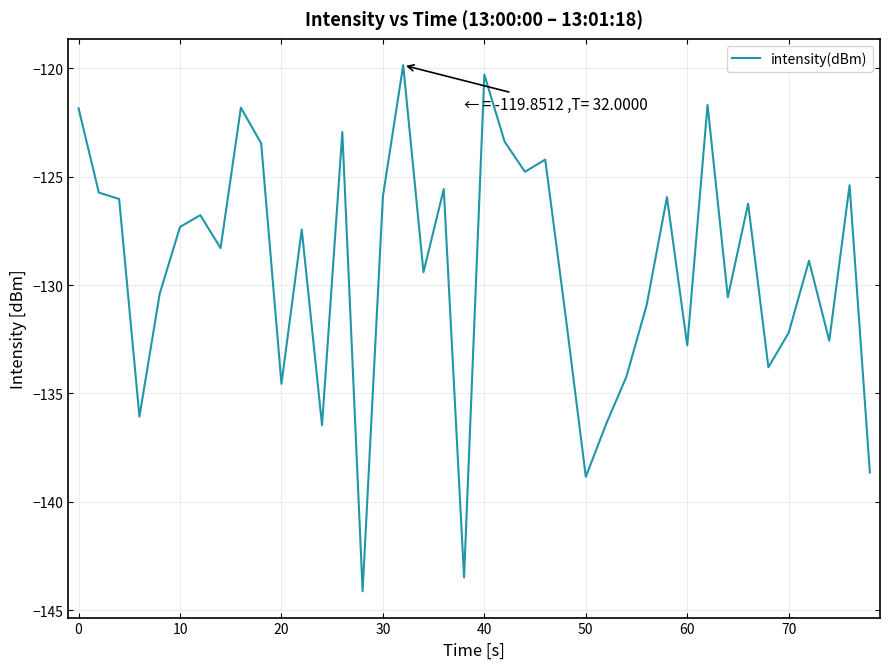

What is the difference between the maximum and minimum values?

24.3